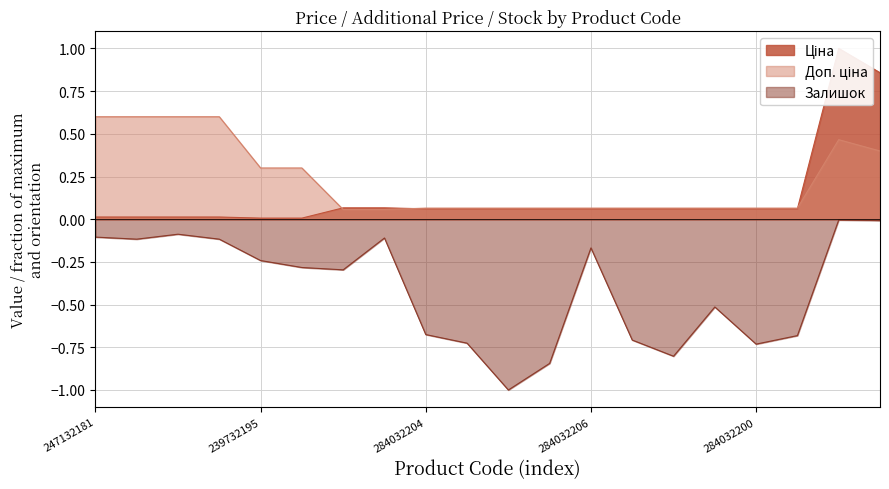

What is the total value across all series at 284032201?

-0.4